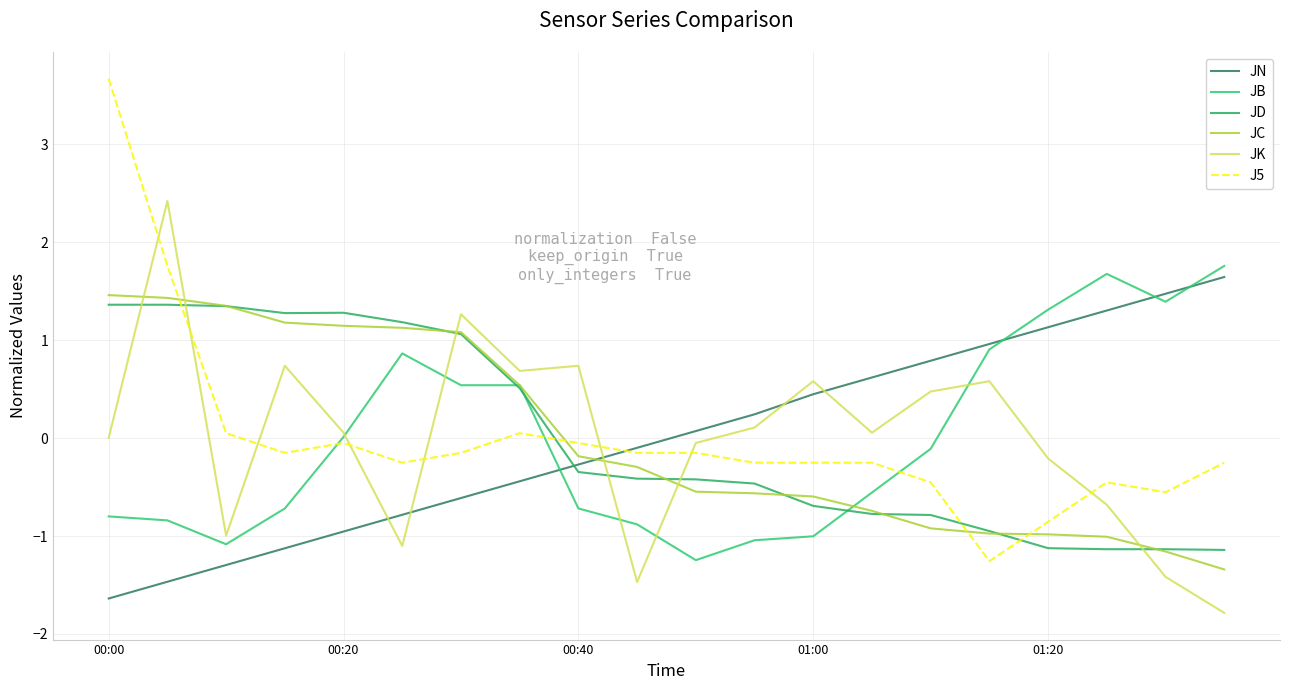

After their last crossing, which series has the higher values: JK or JN?

JN